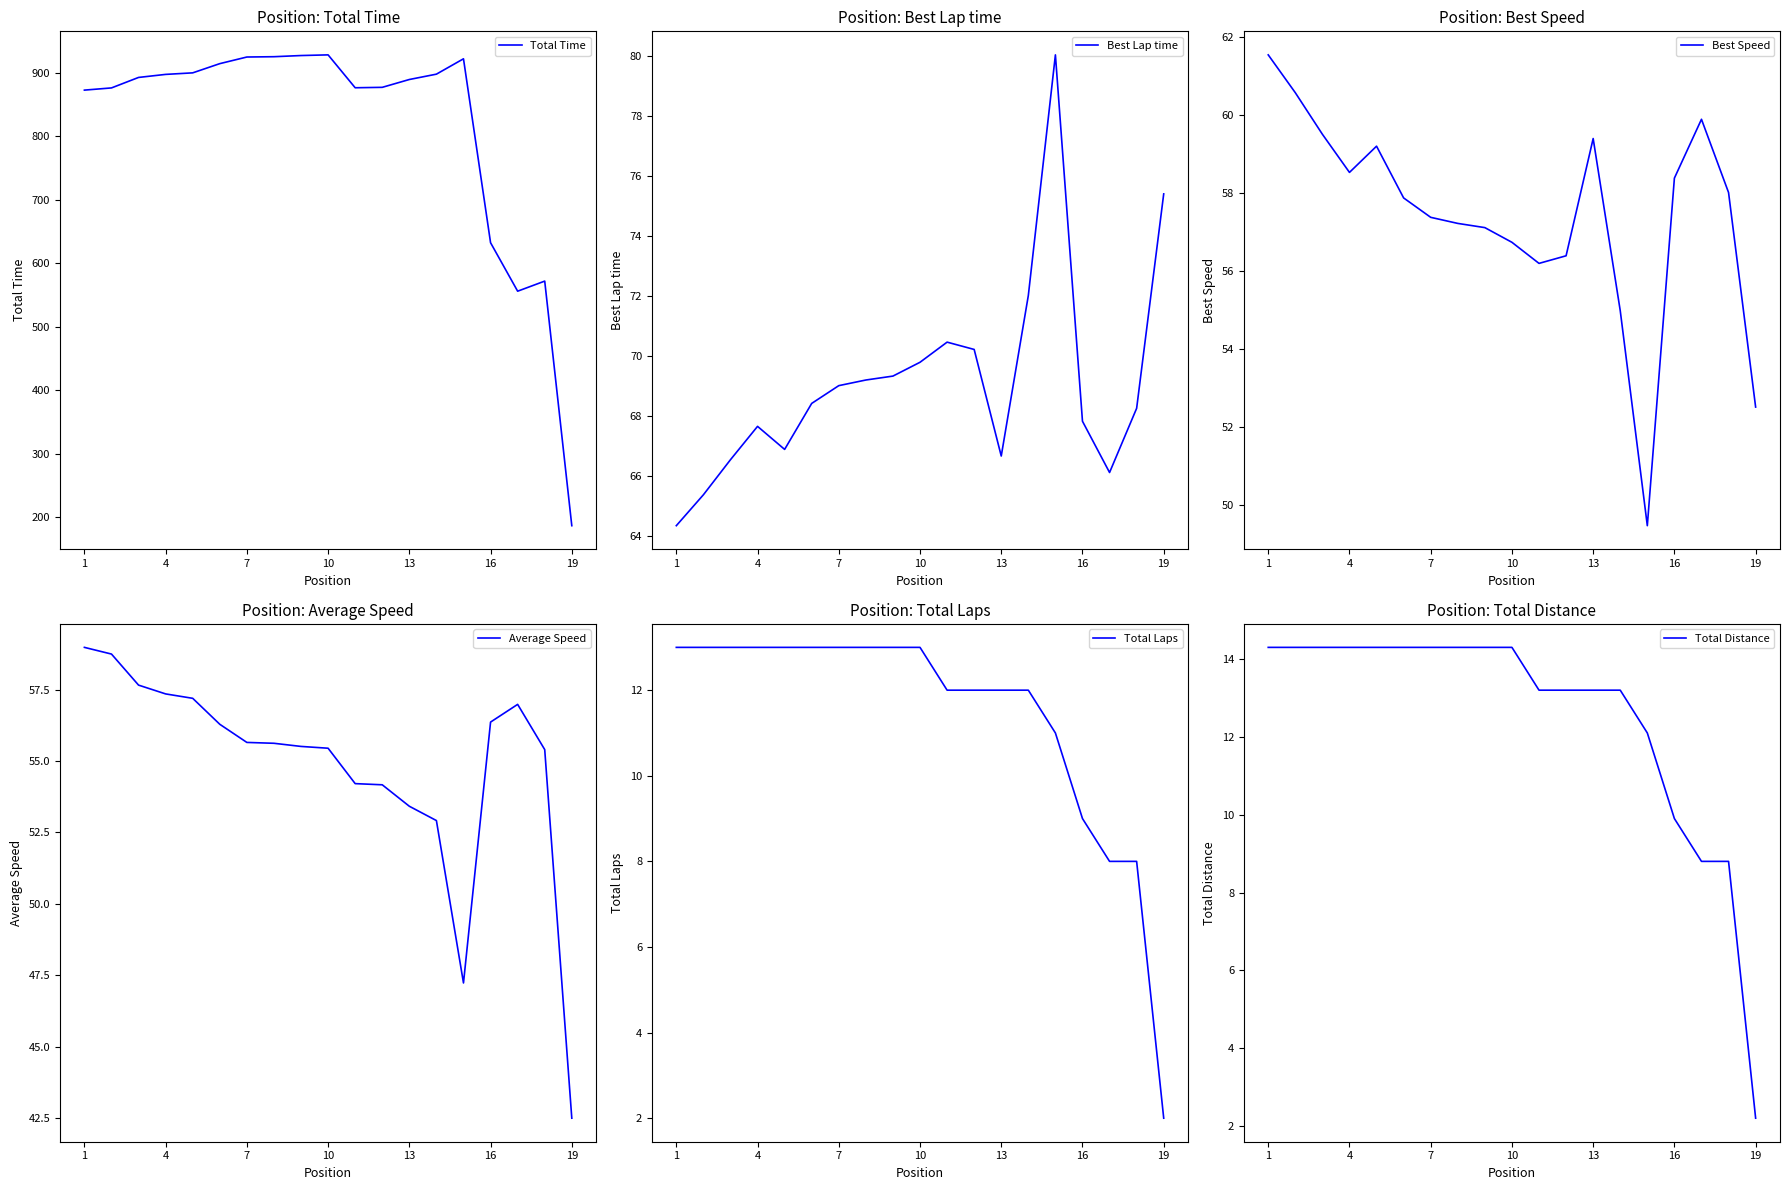

What is the value of the Total Distance point at the 1st from the left?

14.3